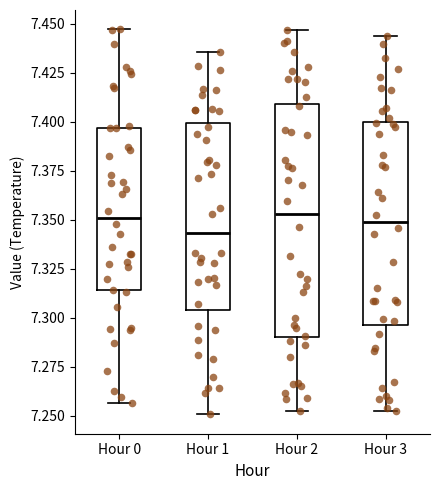

Reading left to right, transcribe this box plot: for each box, give where its median line is, the range the box spans, and where its two whiskers end, as read against the y-axis. The values are not printed on the chart, so give them approximately, as read against the axis.

Hour 0: median 7.350, box 7.315 to 7.395, whiskers 7.255 to 7.445
Hour 1: median 7.345, box 7.305 to 7.400, whiskers 7.250 to 7.435
Hour 2: median 7.355, box 7.290 to 7.410, whiskers 7.250 to 7.445
Hour 3: median 7.350, box 7.295 to 7.400, whiskers 7.250 to 7.445